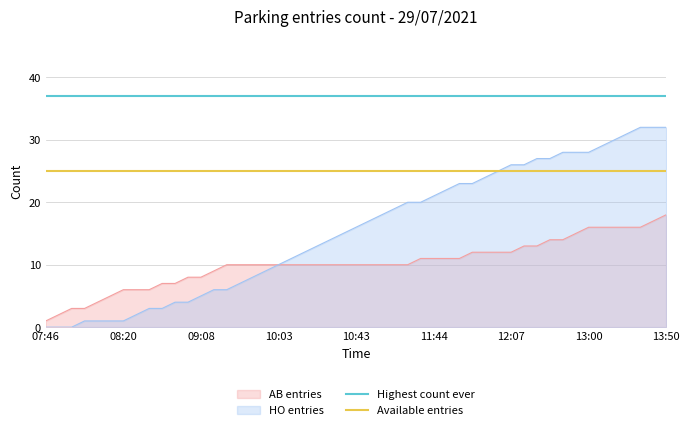

True or false: Available entries has a value of 15 at 07:46.

False